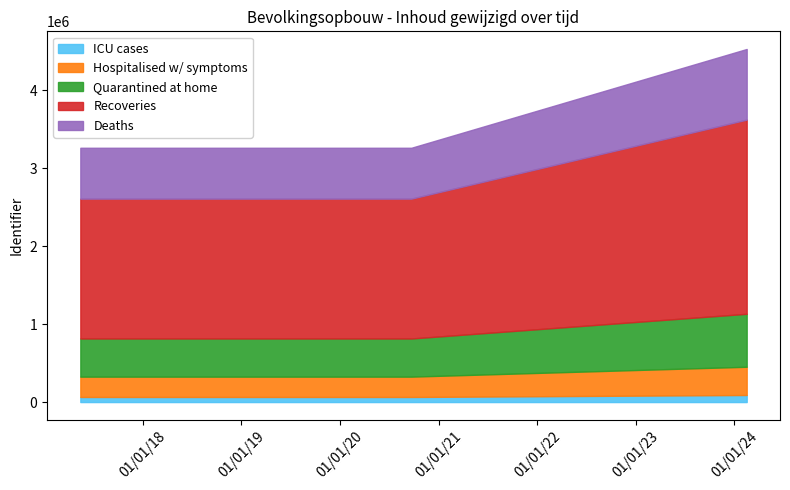

Is it true that the value at 2019-10-03 is 2488162?

False